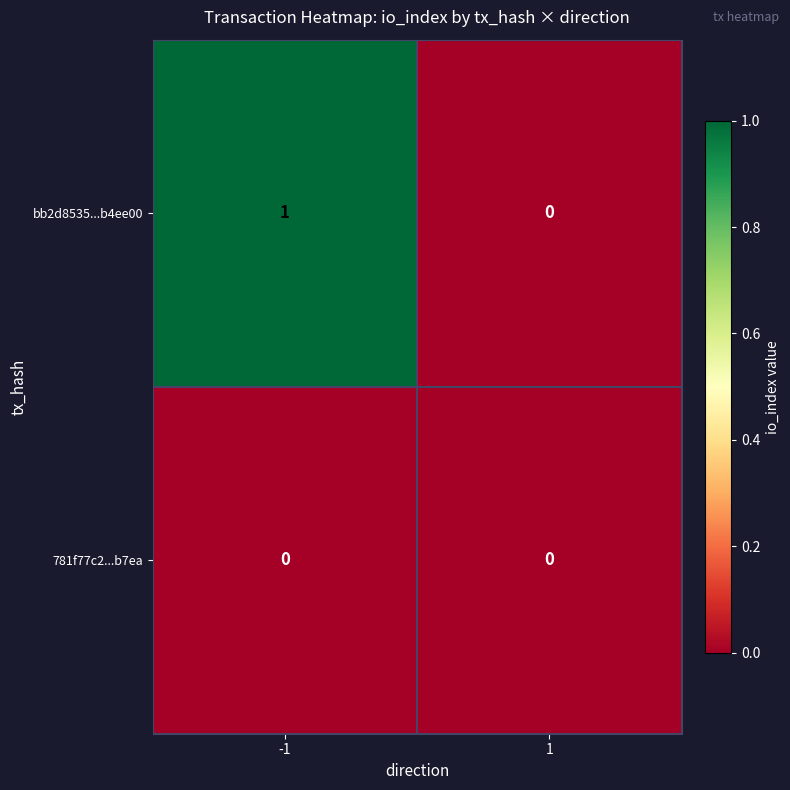

Which series has the widest spread of values?

bb2d8535...b4ee00